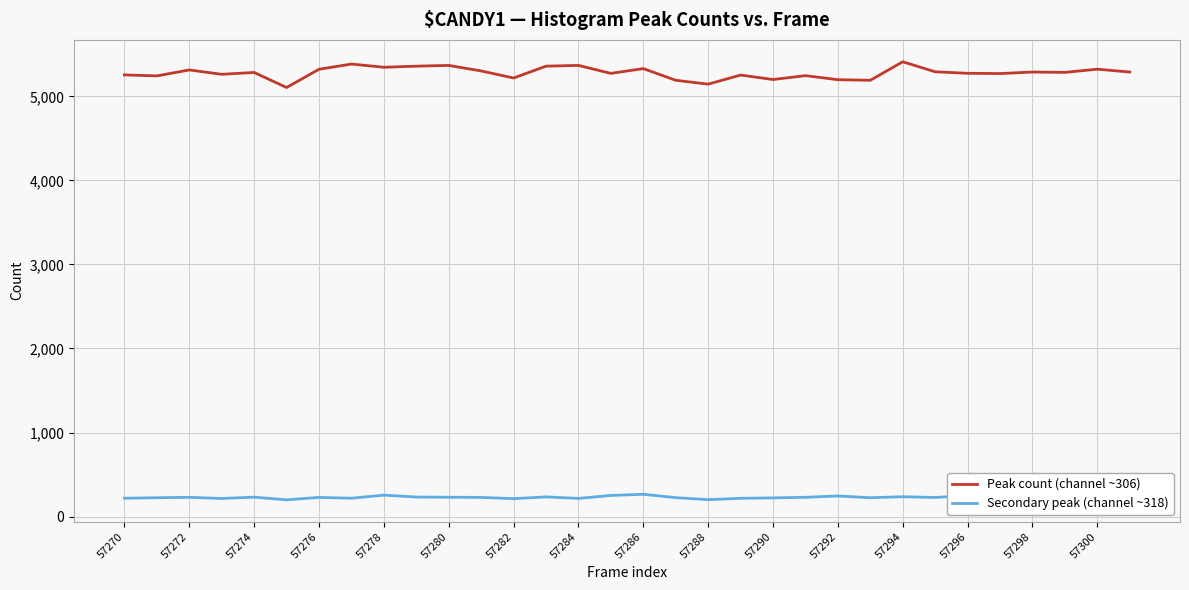

True or false: Peak count (channel ~306) and Secondary peak (channel ~318) intersect in this chart.

False